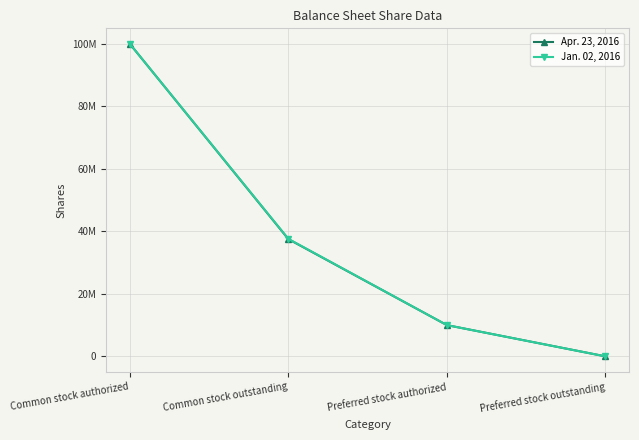

Rank the series at Common stock authorized from highest to lowest value.

Apr. 23, 2016, Jan. 02, 2016